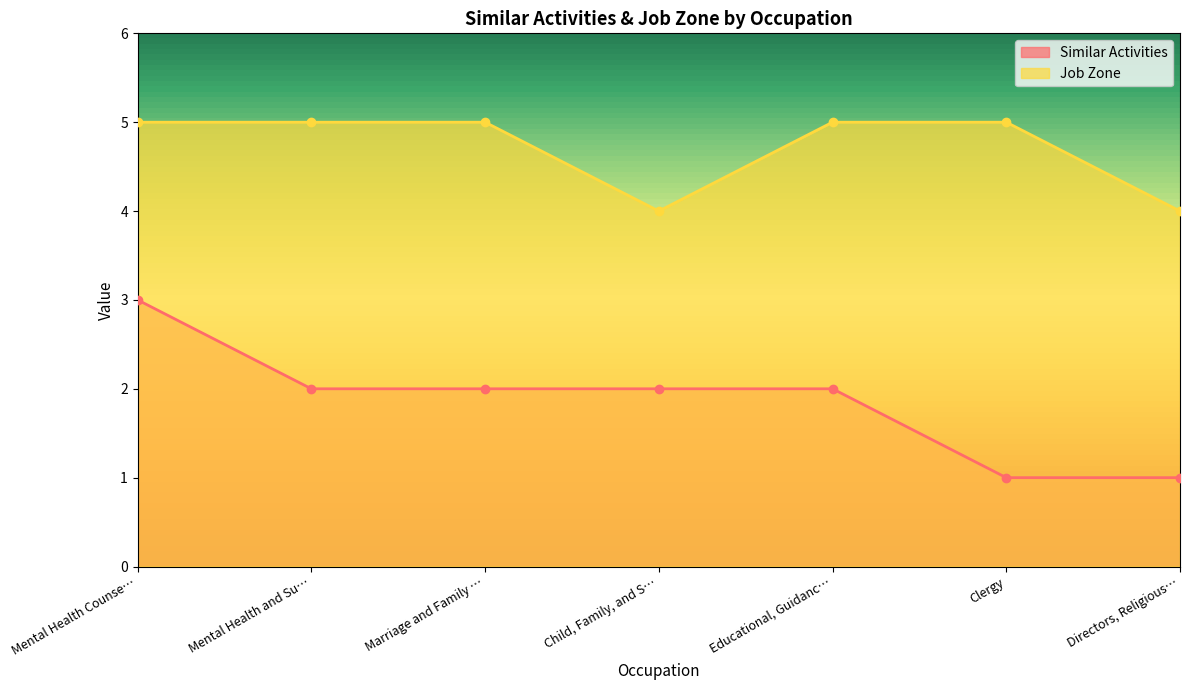

What is the sum of all Job Zone values?

33